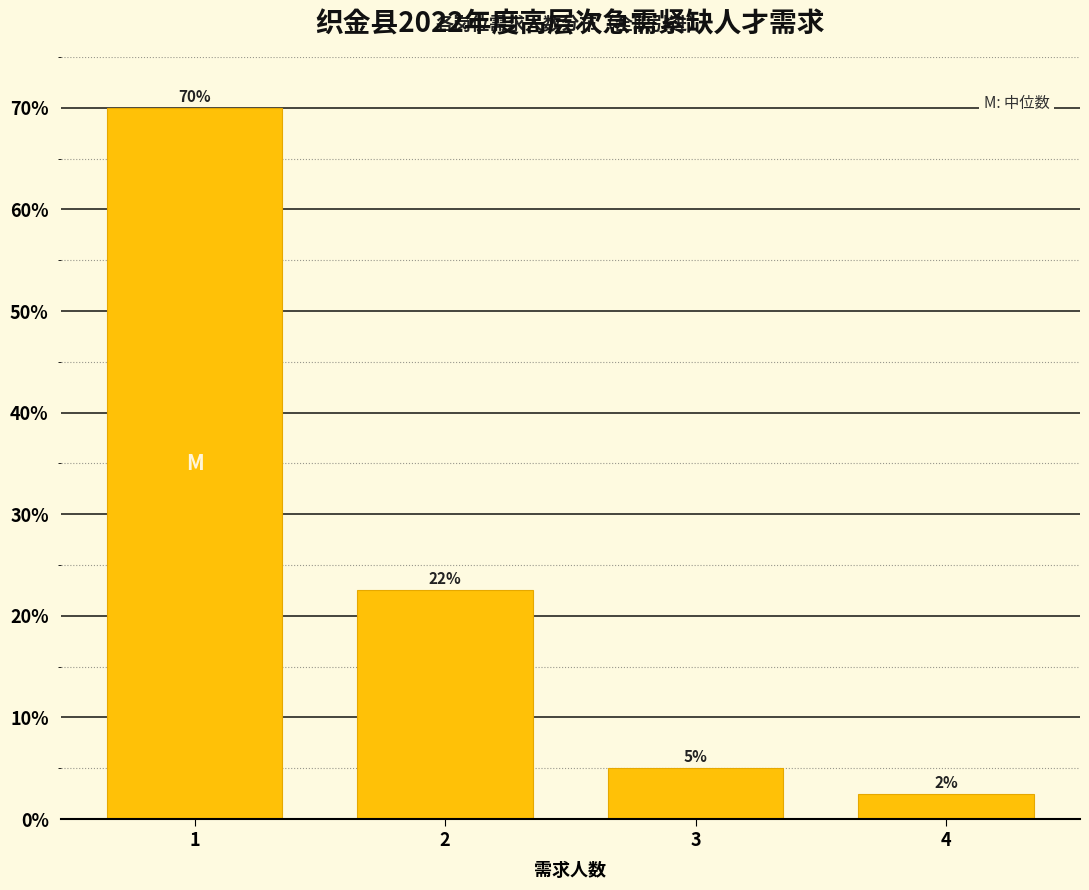

List the labels in order of value, smallest first.

4, 3, 2, 1